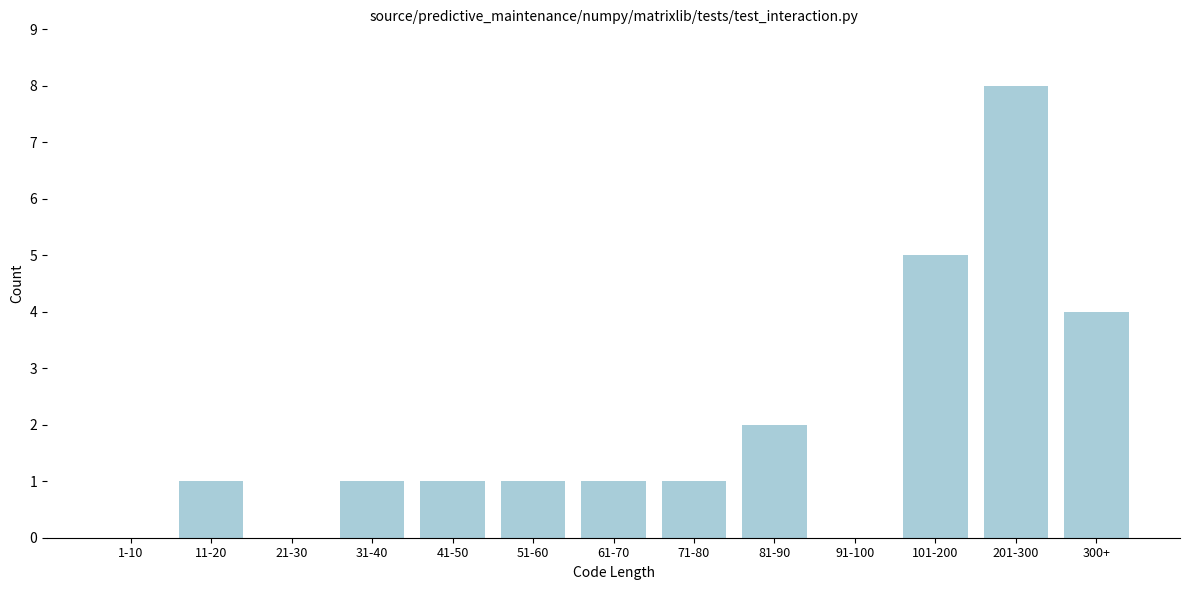

Reading left to right, list all the values displayed in this chart.

1-10=0	11-20=1	21-30=0	31-40=1	41-50=1	51-60=1	61-70=1	71-80=1	81-90=2	91-100=0	101-200=5	201-300=8	300+=4